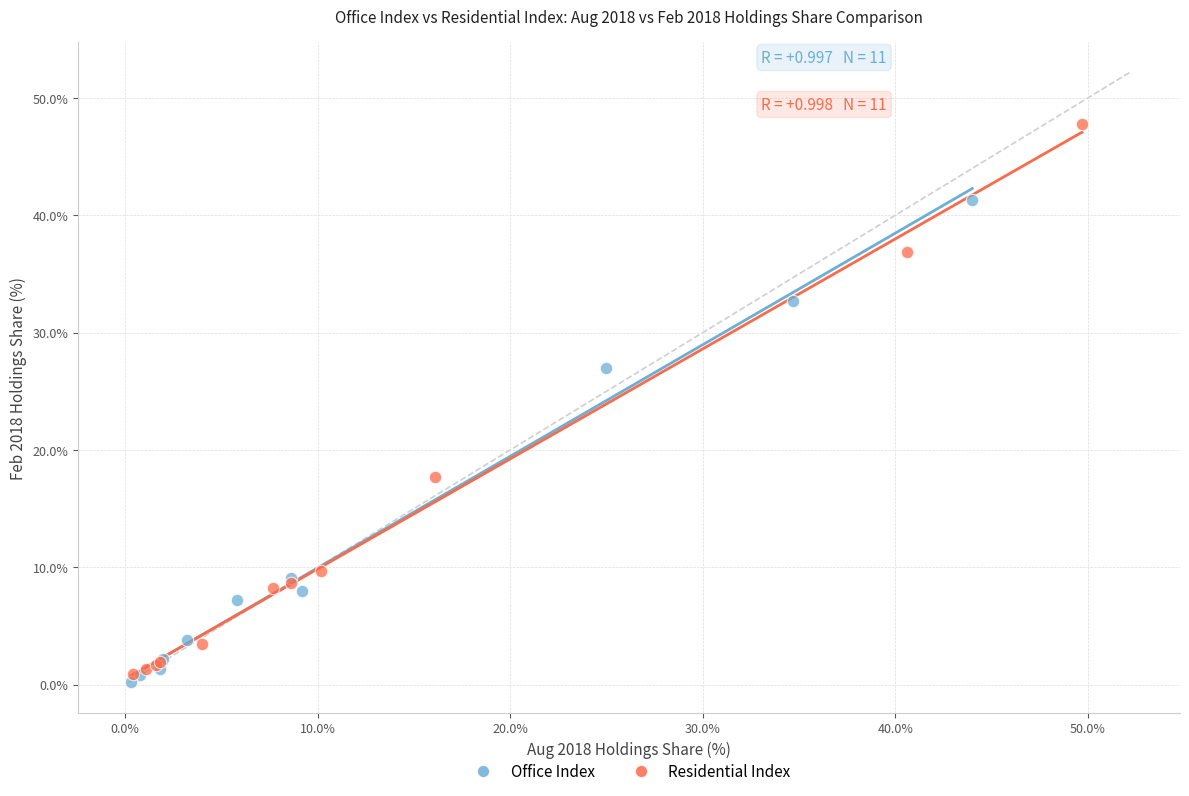

Which series has the largest Y range (max minus min)?

Residential Index